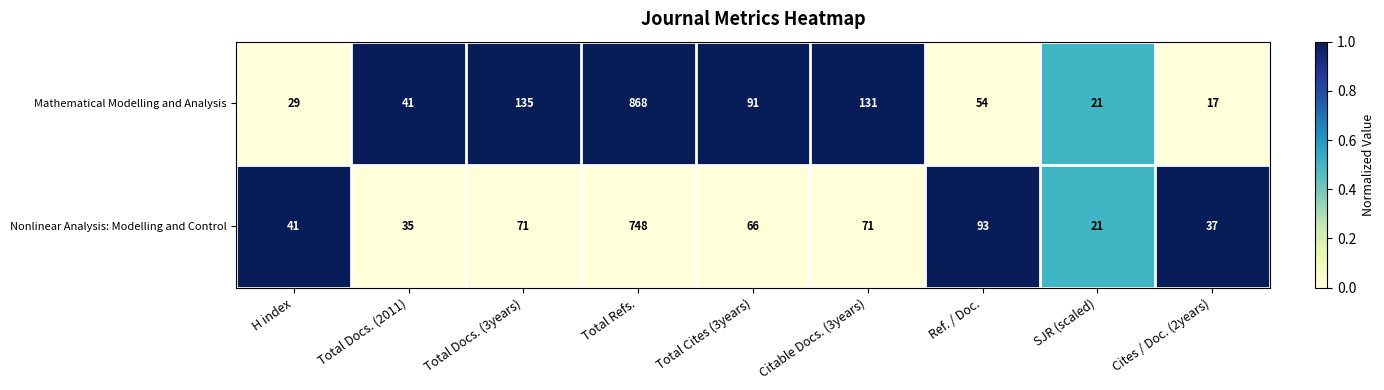

Which series has the largest total across all categories?

Mathematical Modelling and Analysis